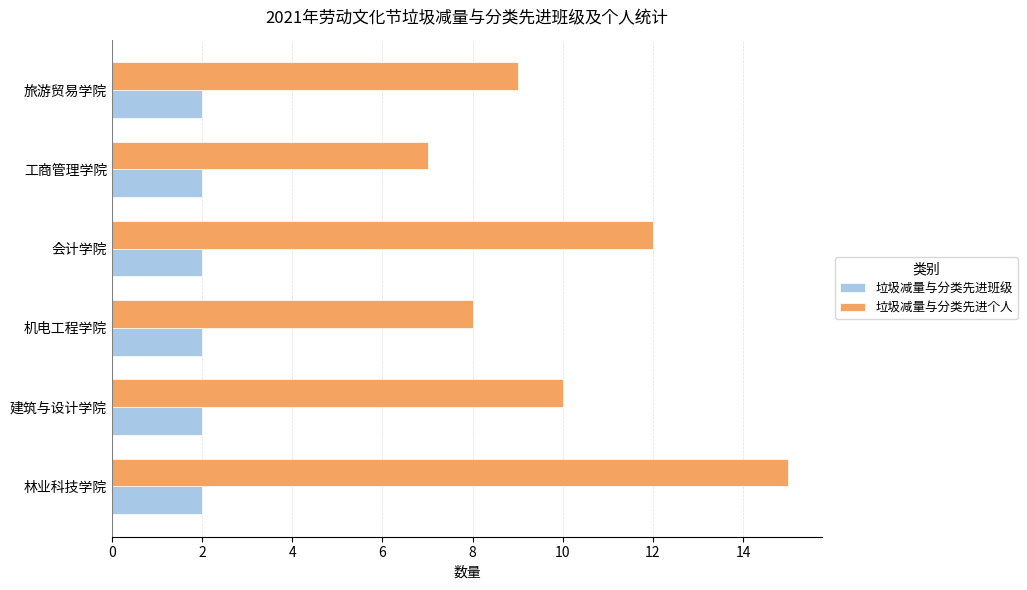

Is it true that 垃圾减量与分类先进个人 equals 5 at 会计学院?

False